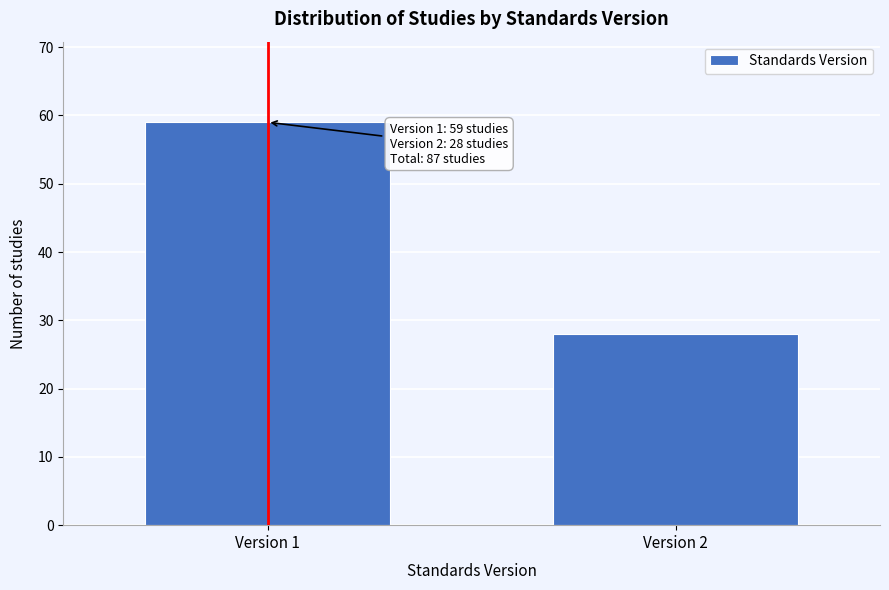

Reading left to right, what are all the values shown in this chart?

Version 1=59	Version 2=28